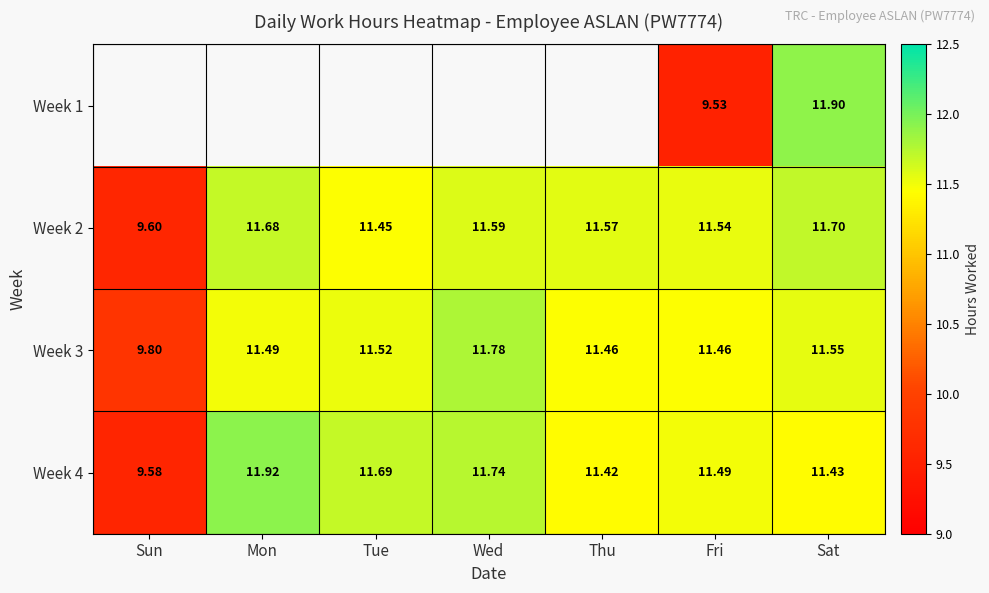

At which label does Week 2 first exceed 11?

Mon